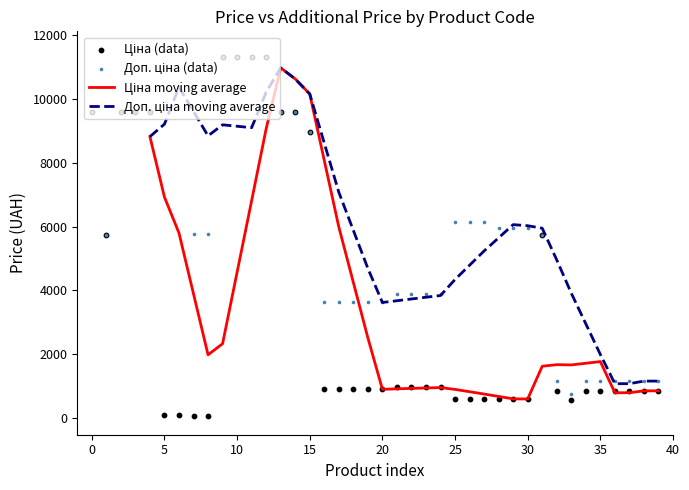

At which category is the sum across all series the highest?

12